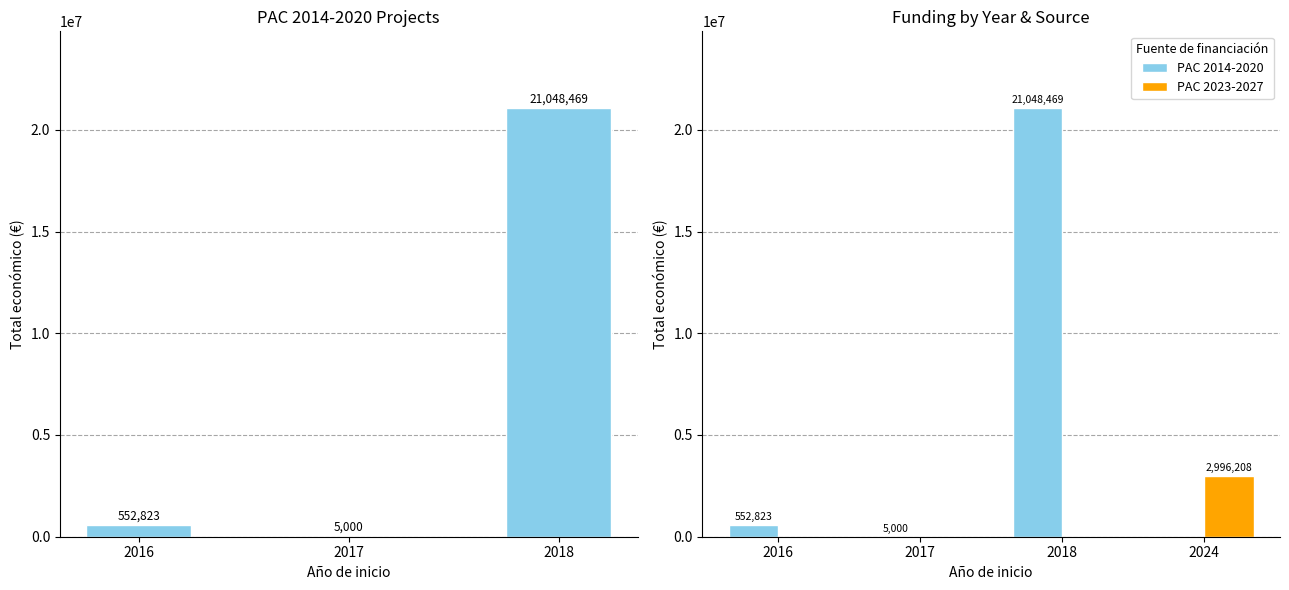

Which series has the largest total across all categories?

PAC 2014-2020